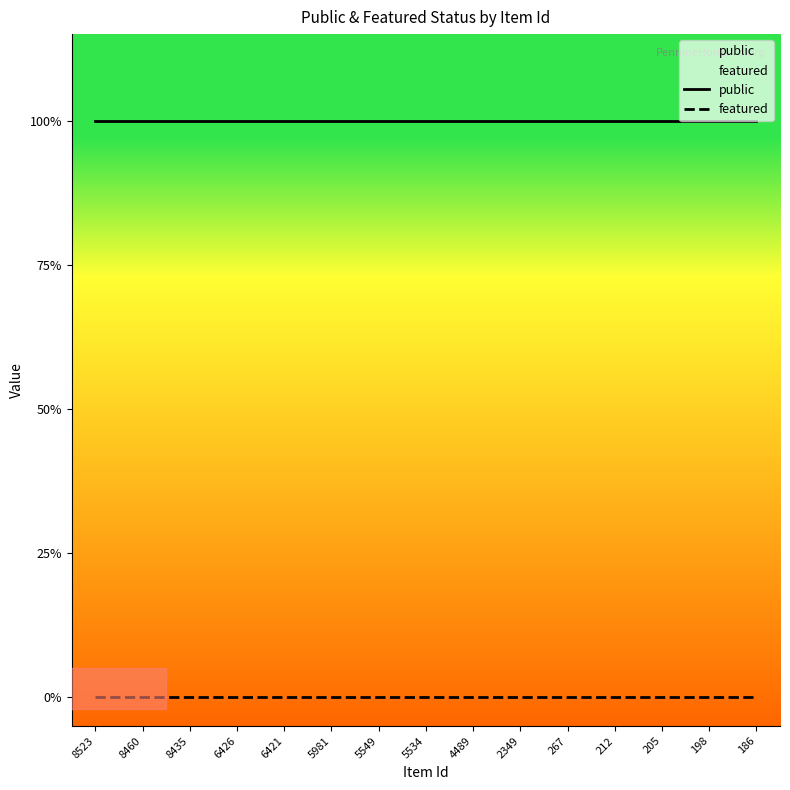

The value of public at 5981 is 0. True or false?

False